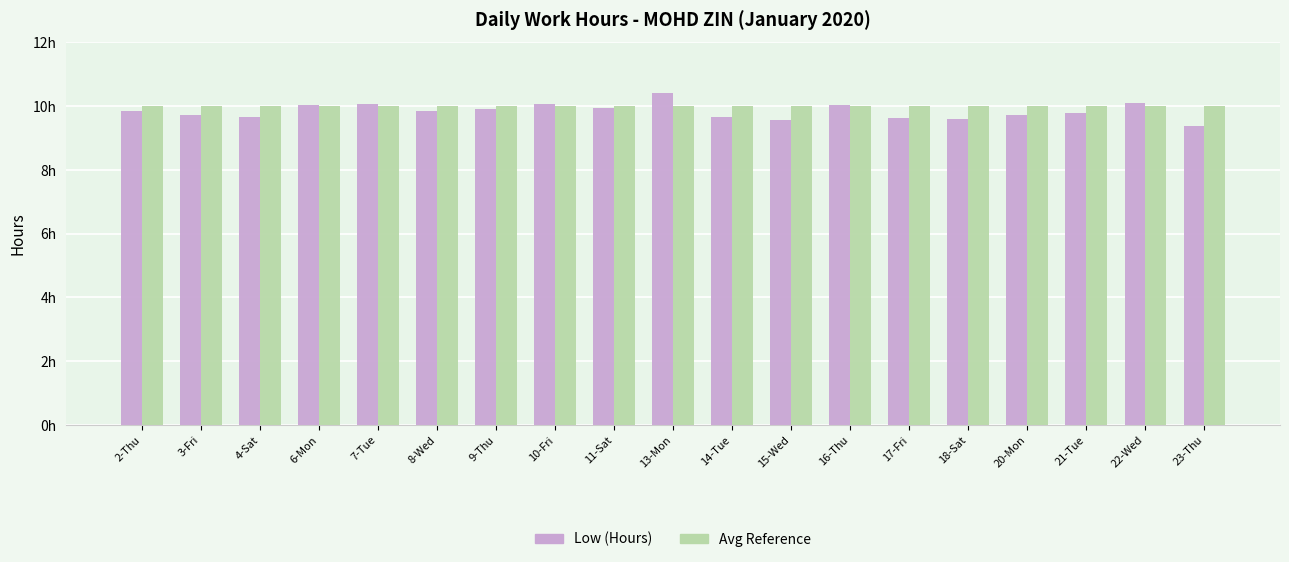

Are the bars horizontal?

No